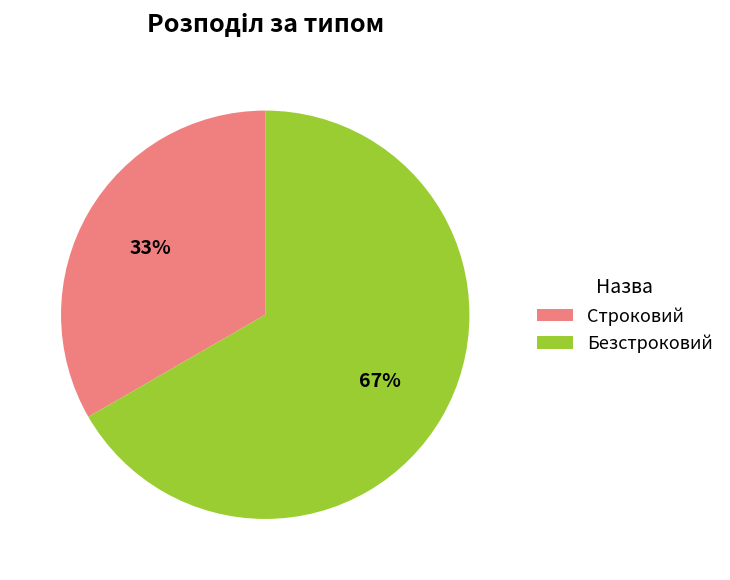

To the nearest percent, what is the combined percentage of Безстроковий and Строковий?

100%